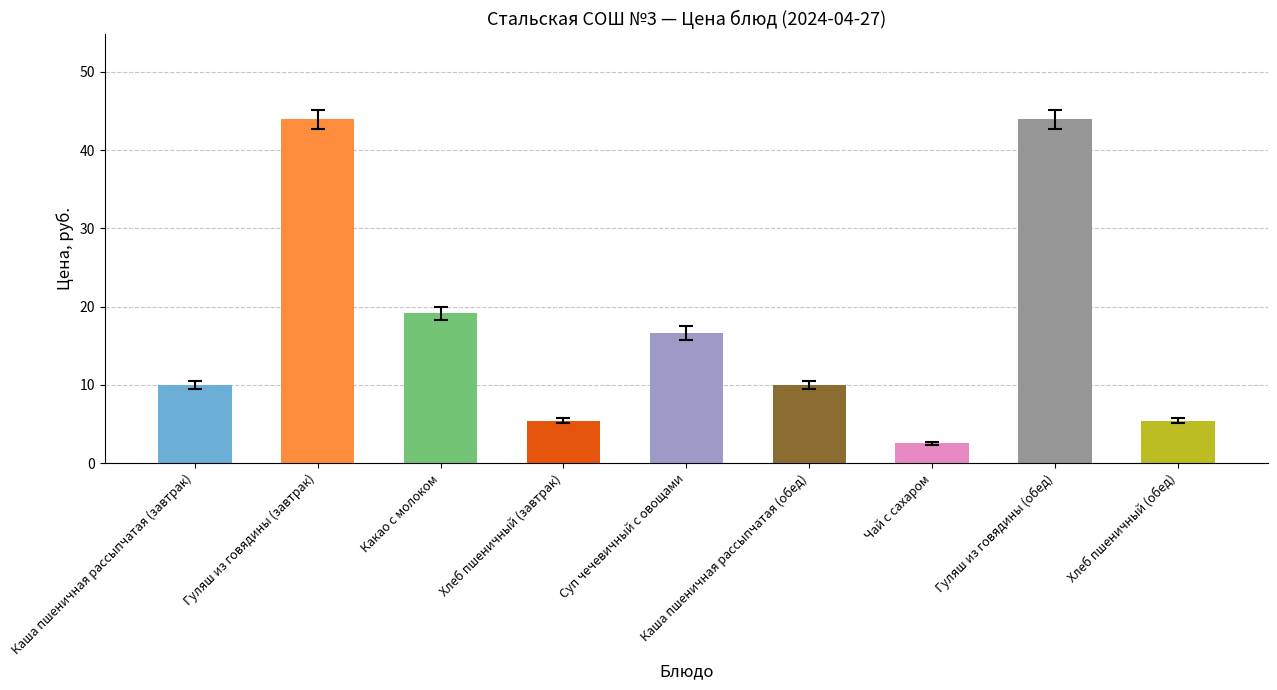

Are the bars grouped side by side (vs. stacked)?

No